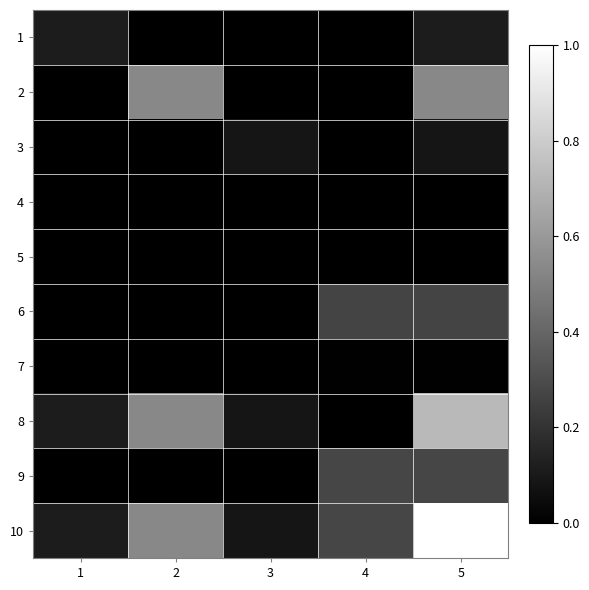

Which label corresponds to the largest value in the chart?

5